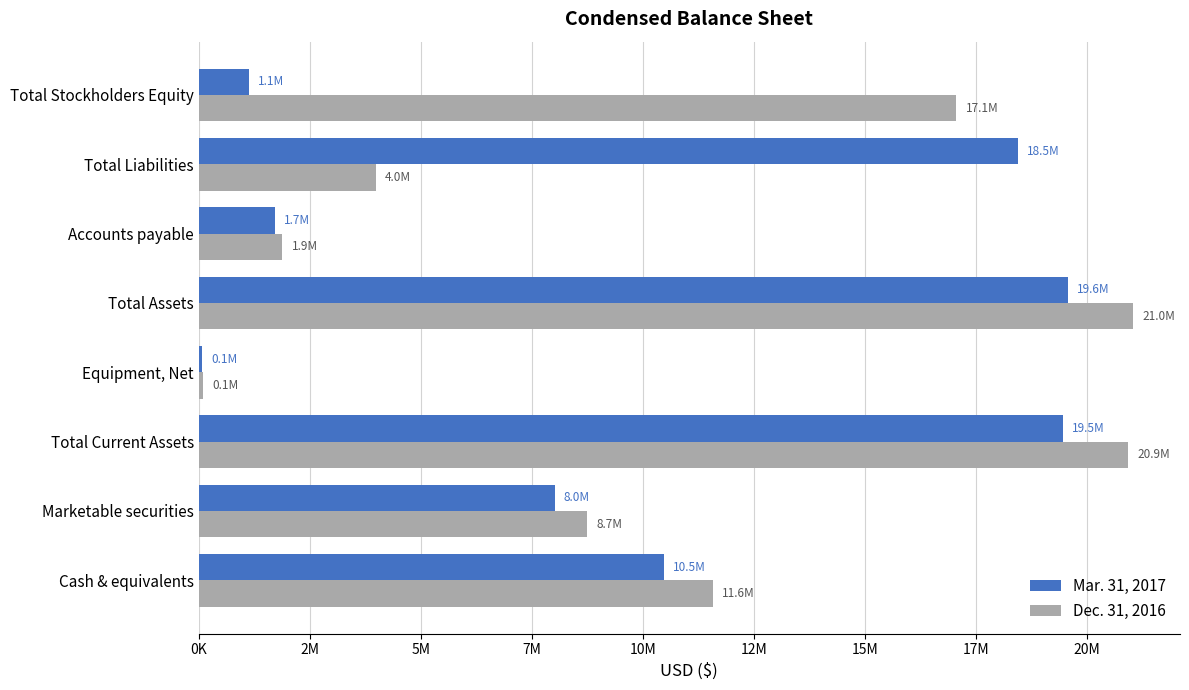

Reading right to left, transcribe all the data shown in this chart.

Mar. 31, 2017: 1129532	18453075	1715486	19582607	83688	19468134	8016830	10486179
Dec. 31, 2016: 17058462	3985070	1882500	21043532	88650	20924097	8737107	11578473